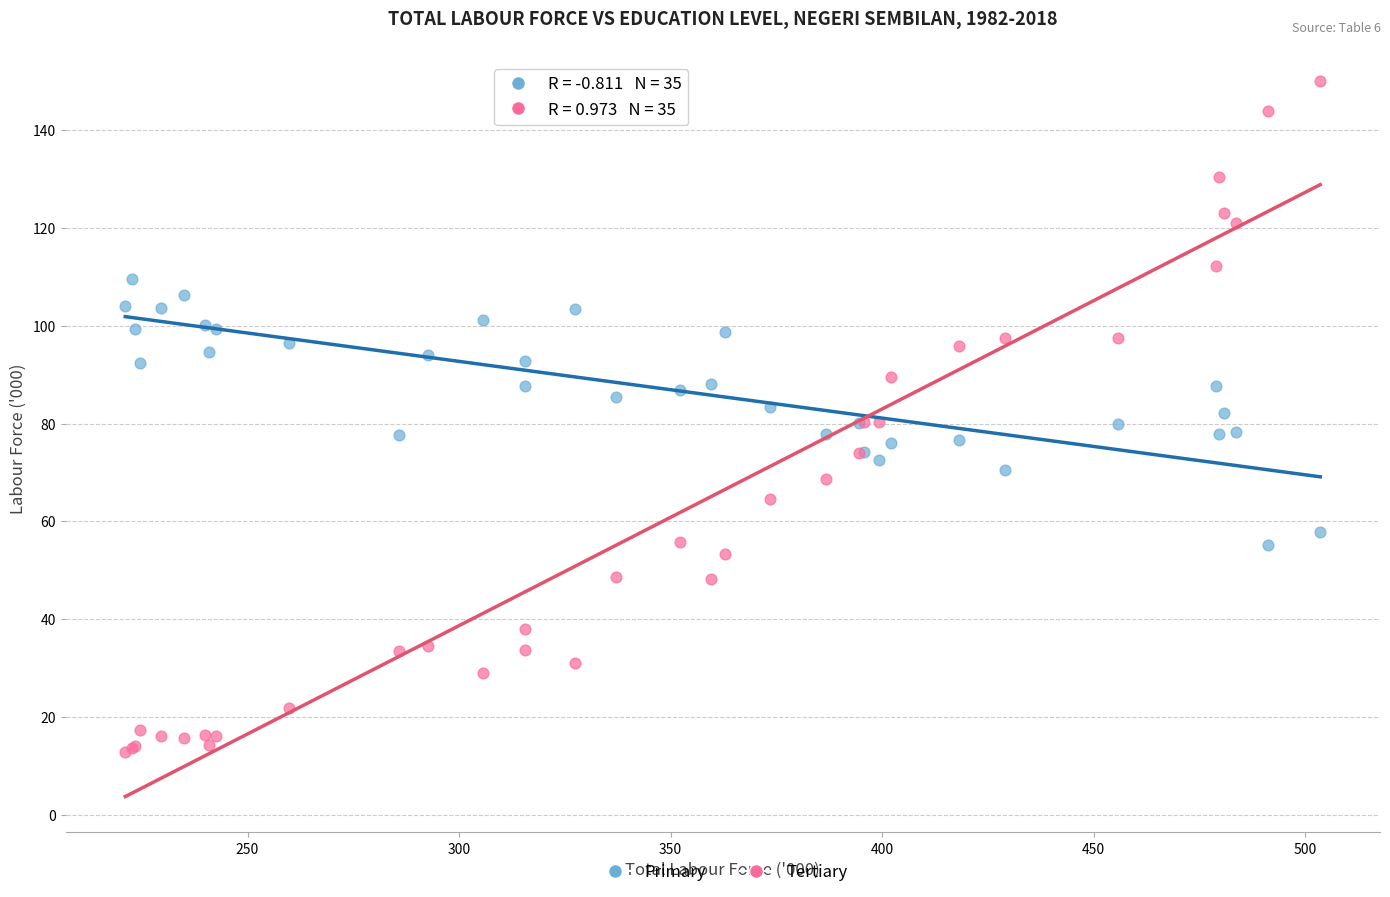

Which series has the largest Y range (max minus min)?

Tertiary